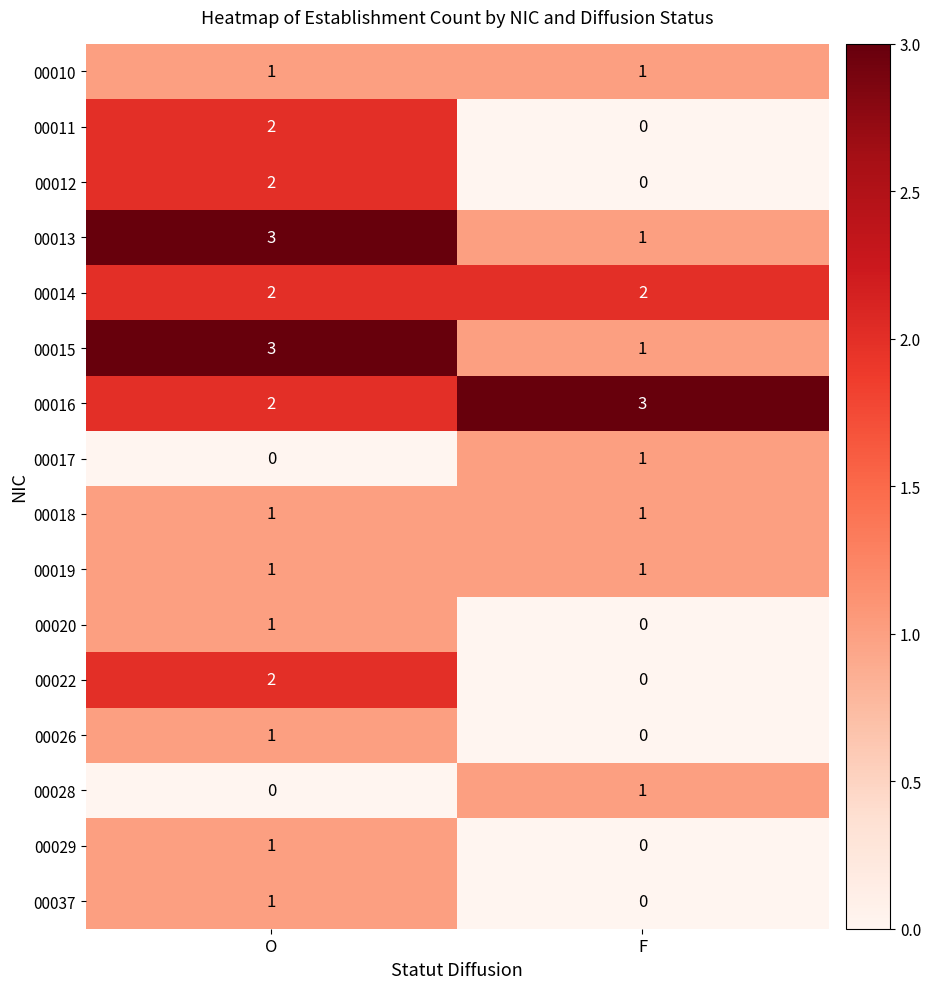

What is the sum of the 00015 values at F and O?

4